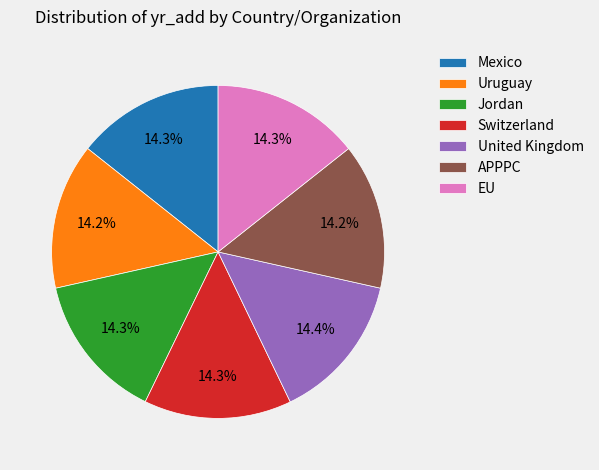

Is there a majority slice in this chart?

No